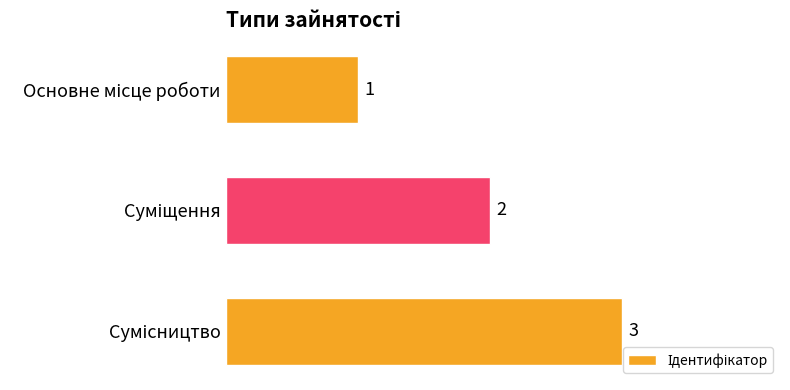

What is the value of the 3rd bar from the top?

3